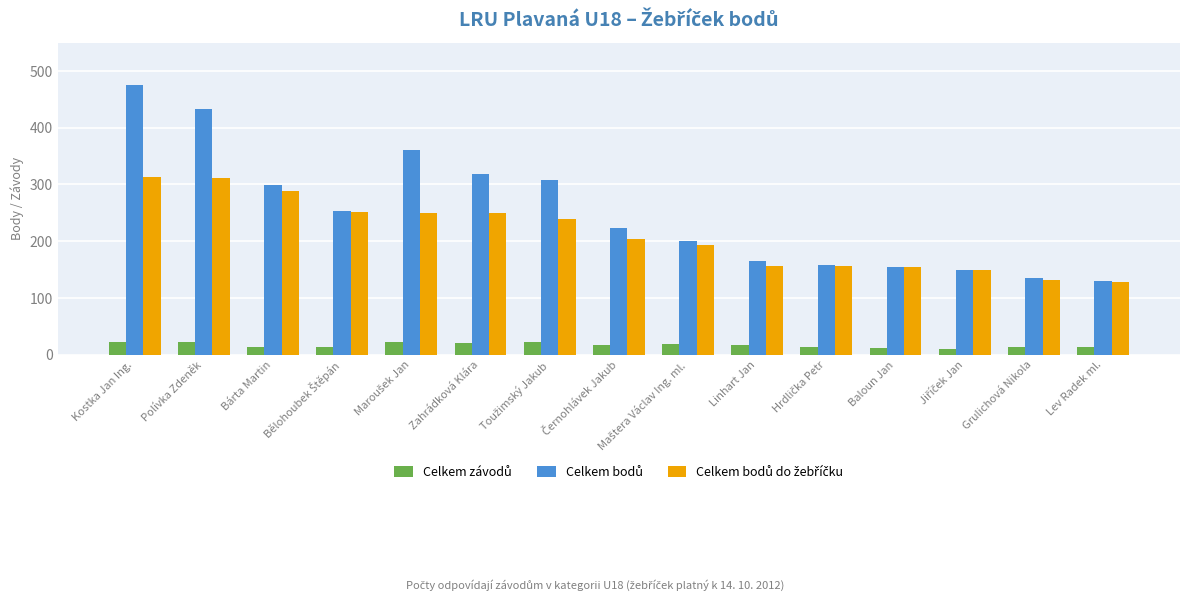

At which category is the sum across all series the highest?

Kostka Jan Ing.